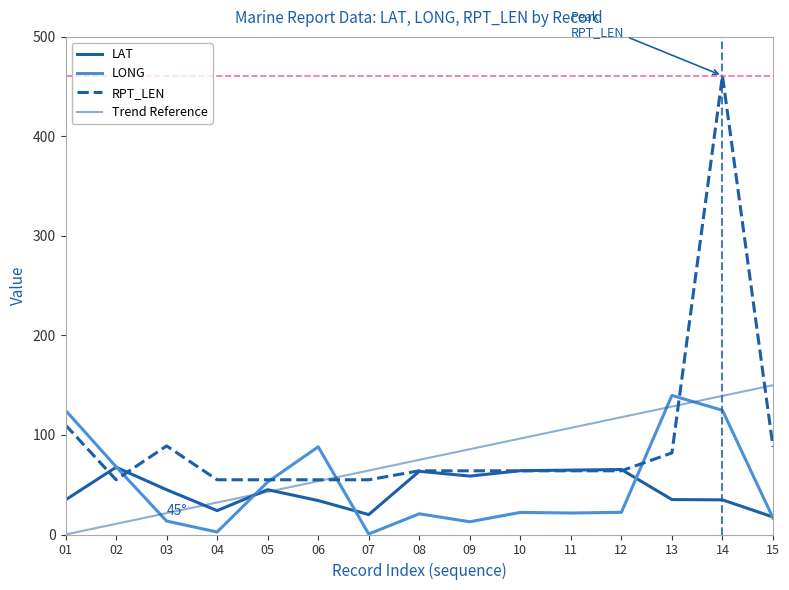

Is it true that Trend Reference equals 34.3 at 07?

False